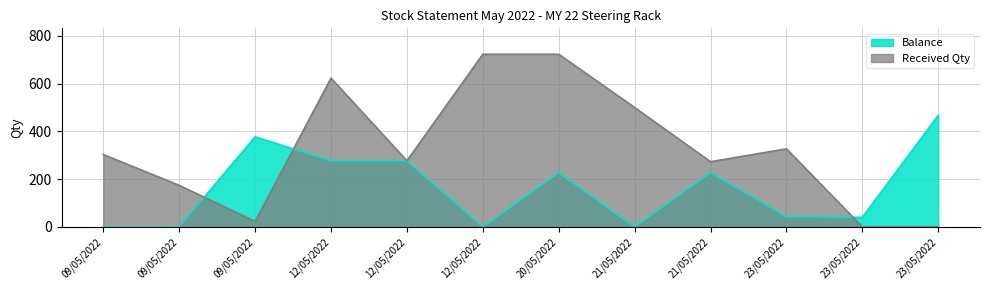

True or false: Received Qty and Balance cross at least once.

True